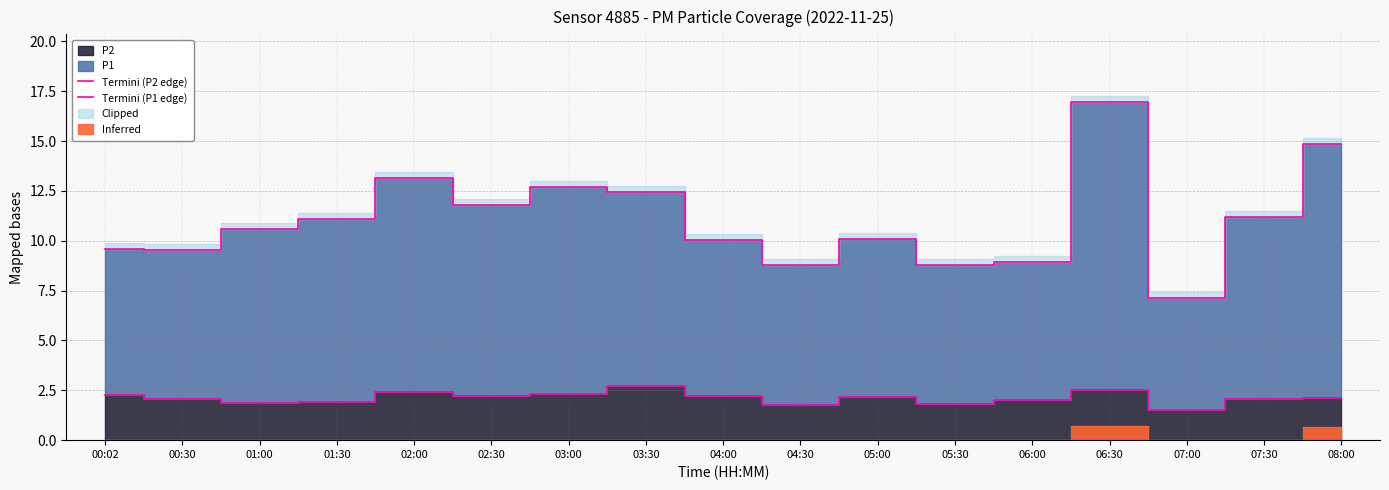

Between 00:30 and 07:00, which is larger?

00:30